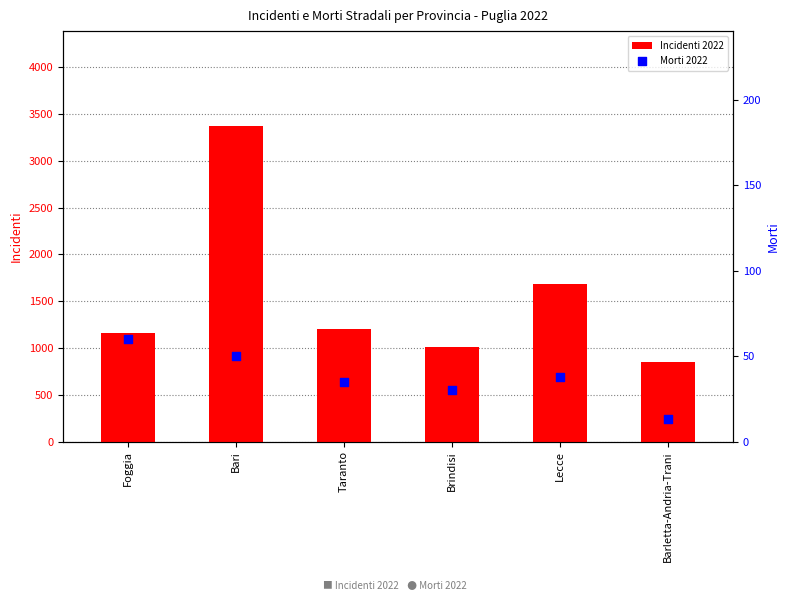

At how many categories does at least one series exceed 213?

6